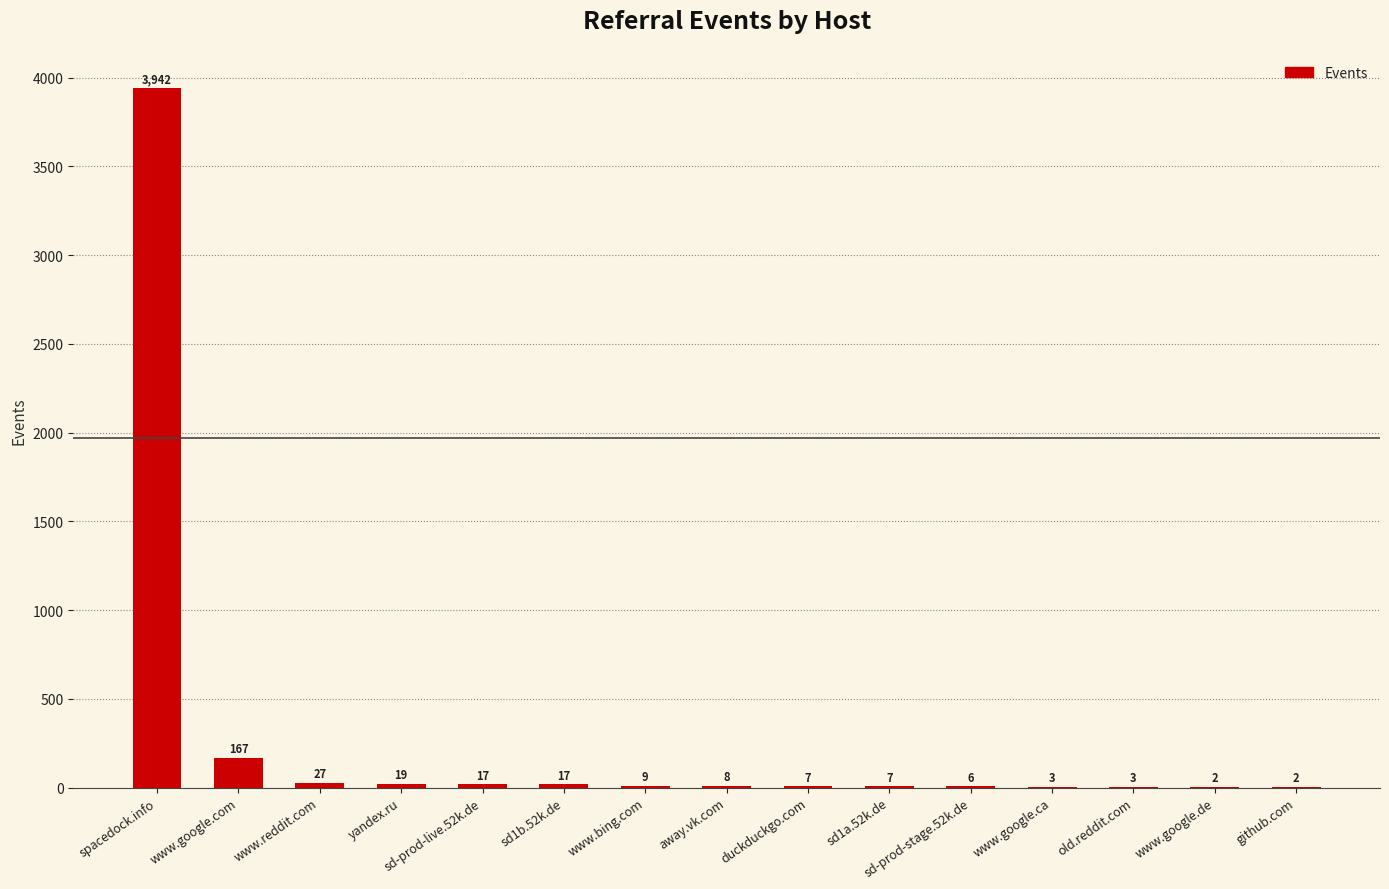

Reading right to left, what are all the values shown in this chart?

2	2	3	3	6	7	7	8	9	17	17	19	27	167	3942